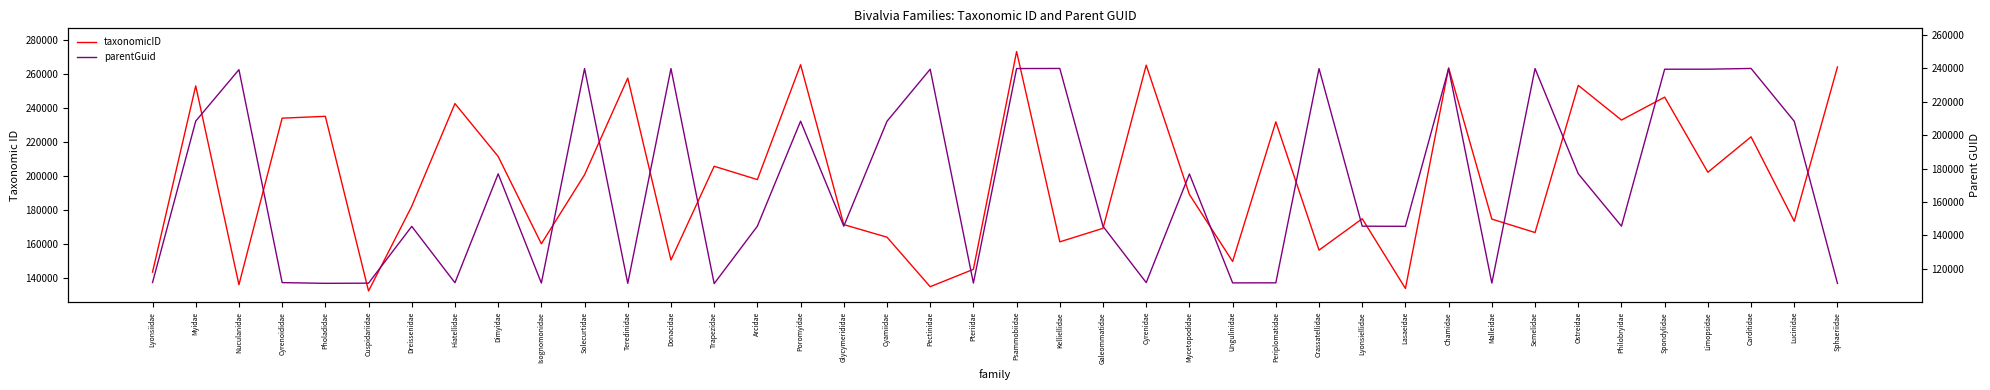

Which series changed the most between Pholadidae and Isognomonidae?

taxonomicID